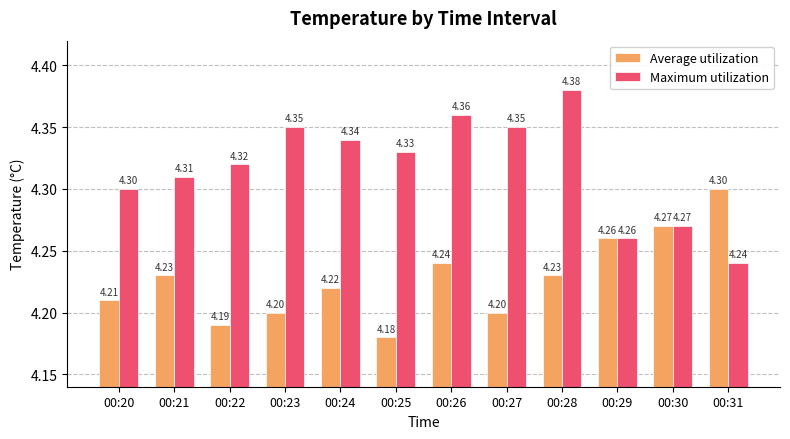

At how many categories does at least one series exceed 4?

12